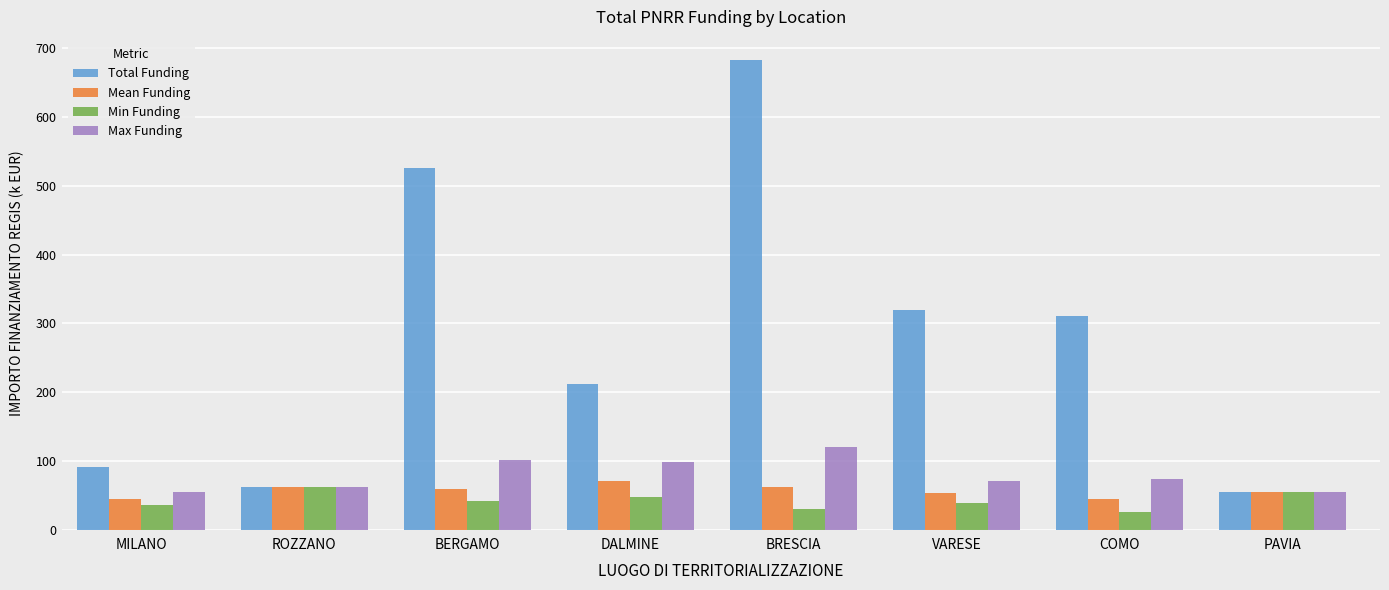

Rank the series at MILANO from lowest to highest value.

Min Funding, Mean Funding, Max Funding, Total Funding